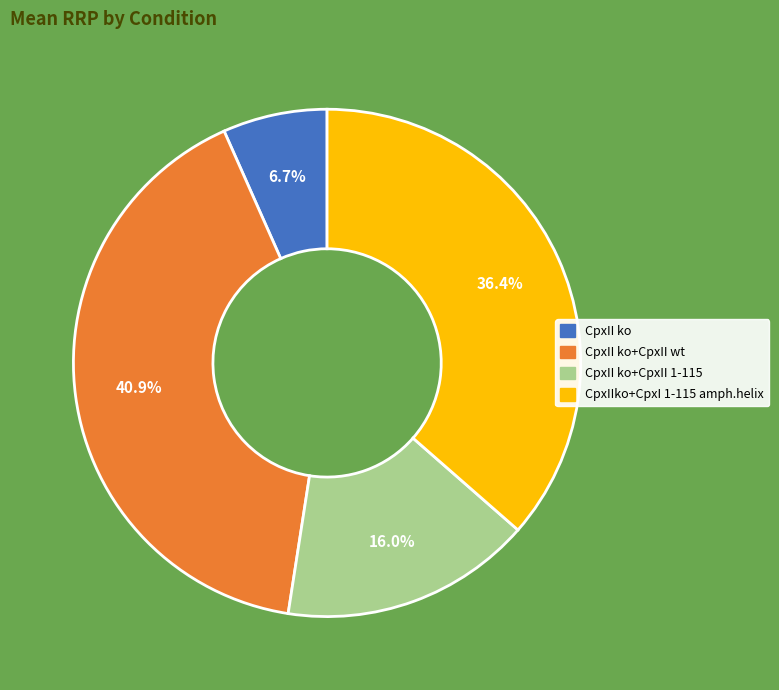

To the nearest percent, what percentage of the pie is CpxIIko+CpxI 1-115 amph.helix?

36%